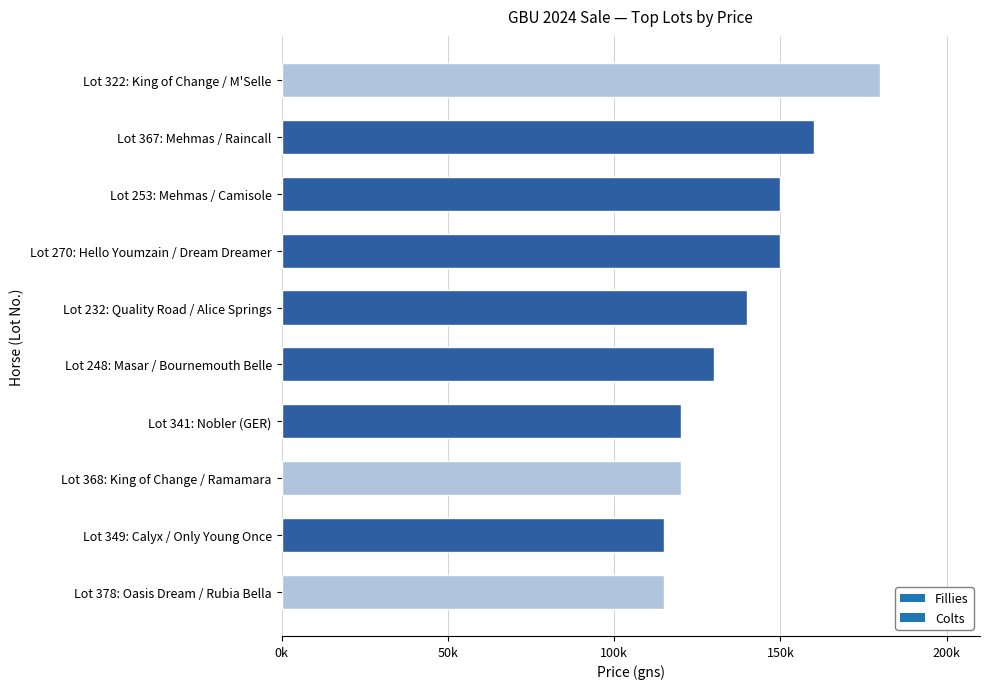

Are the bars horizontal?

Yes